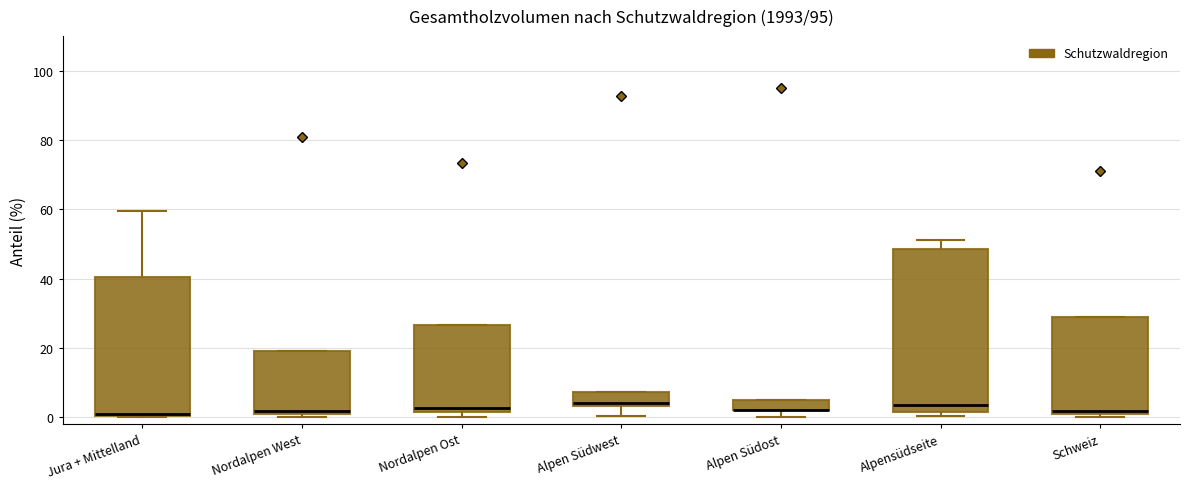

Comparing the boxes themselves (not the whiskers), which one is the tallest?

Alpensüdseite